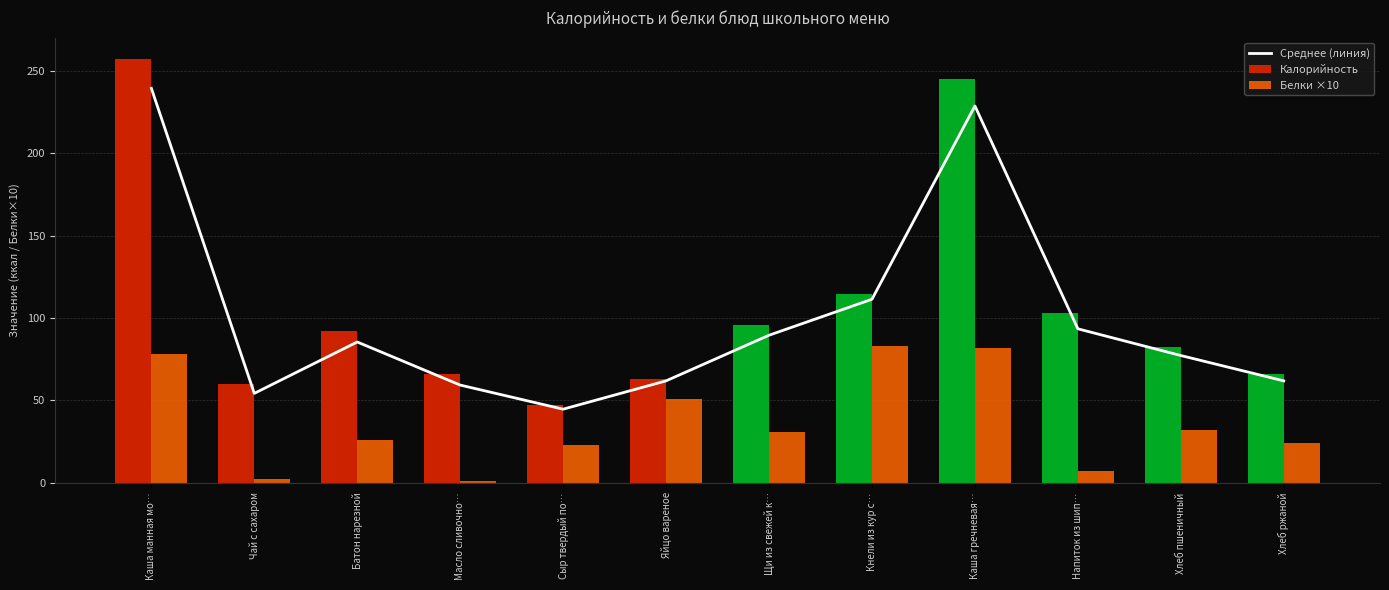

Rank the categories by value from lowest to highest.

Сыр твердый по…, Чай с сахаром, Масло сливочно…, Хлеб ржаной, Яйцо вареное, Хлеб пшеничный, Батон нарезной, Щи из свежей к…, Напиток из шип…, Кнели из кур с…, Каша гречневая…, Каша манная мо…